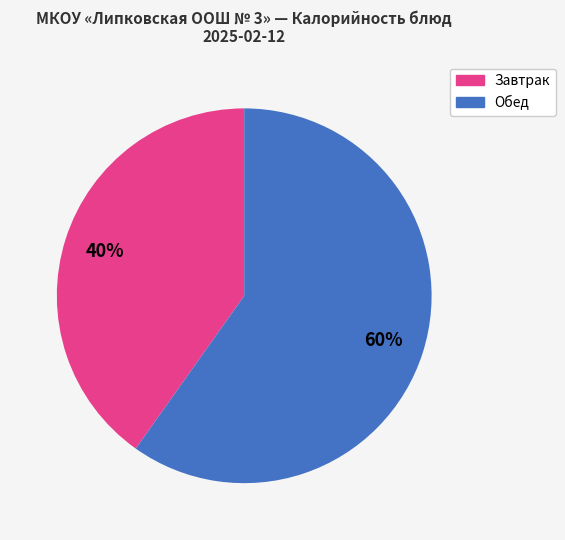

To the nearest percent, what is the average slice percentage?

50%